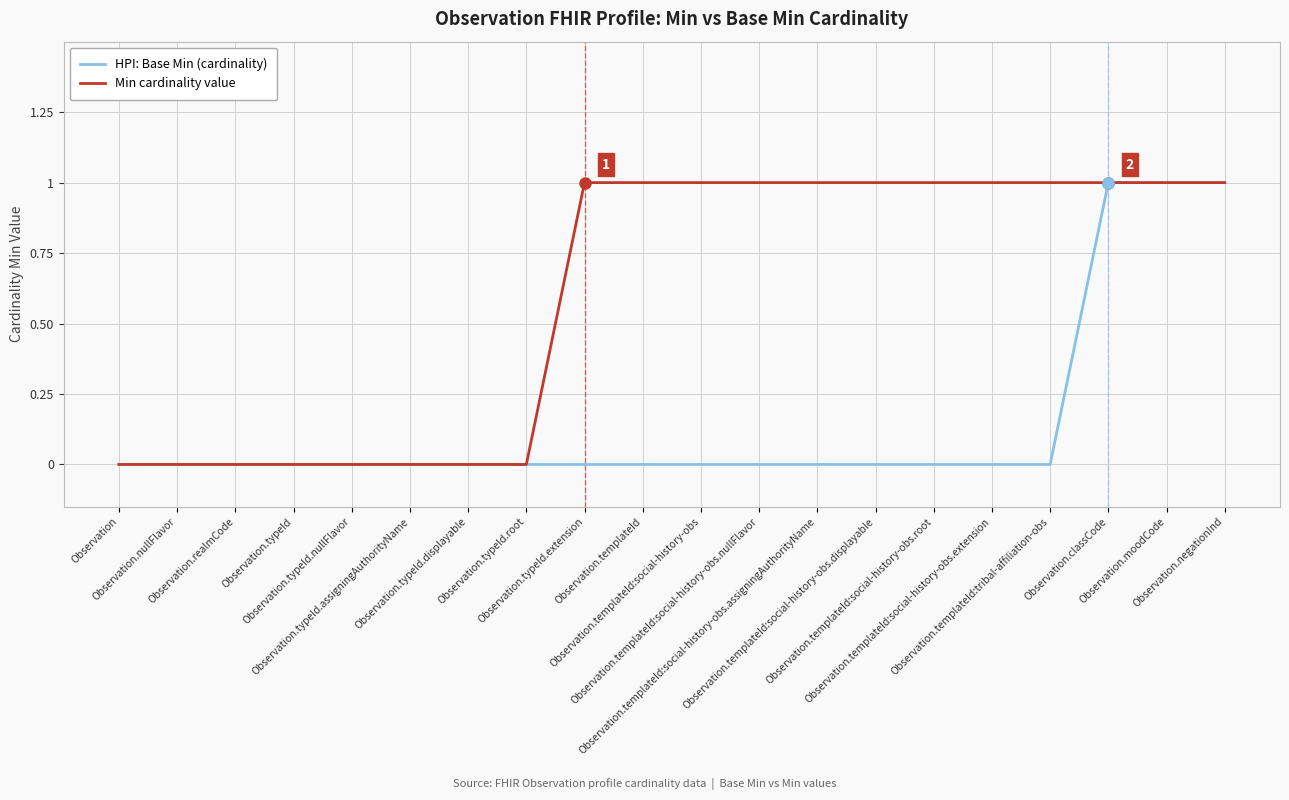

Which series has the largest total across all categories?

Min cardinality value